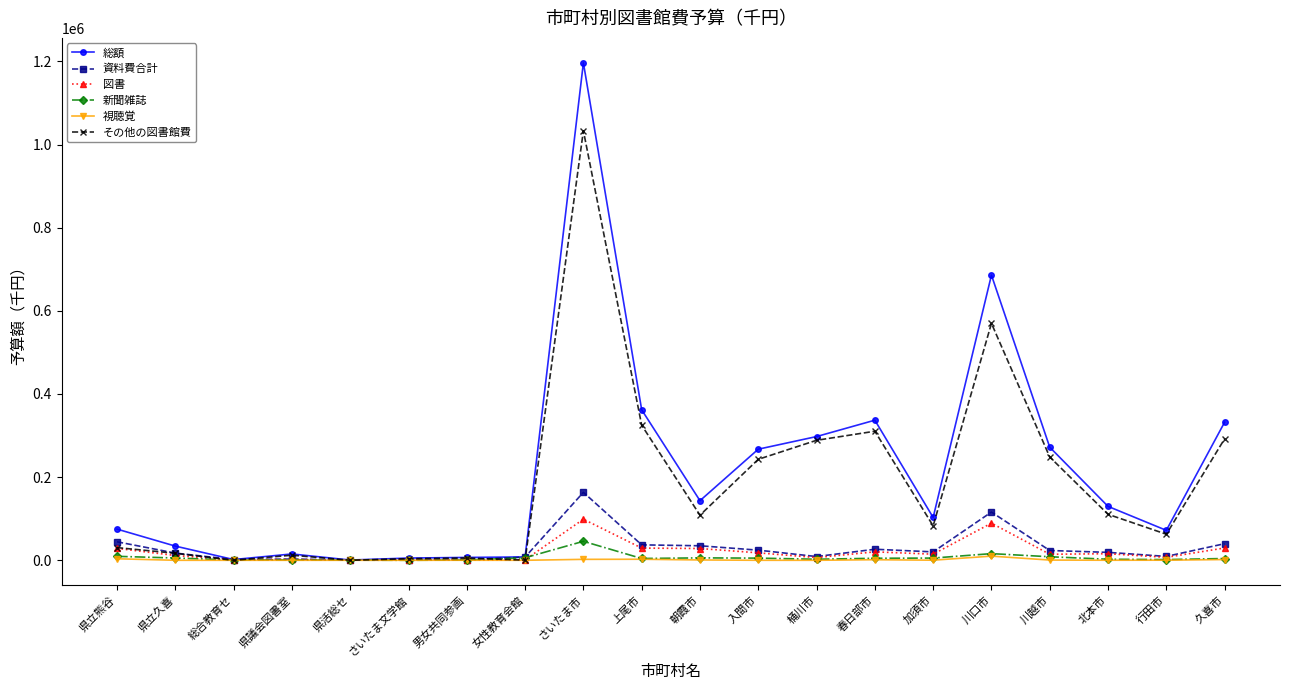

What are all the series names shown in the legend?

総額, 資料費合計, 図書, 新聞雑誌, 視聴覚, その他の図書館費